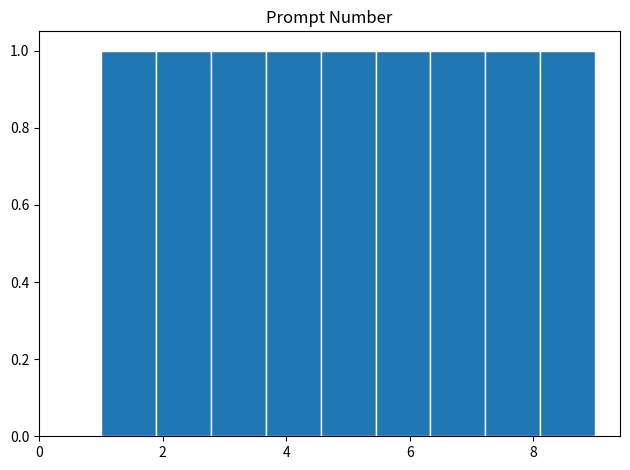

Reading left to right, transcribe this chart: for each bar, give the range it covers on the x-axis and its height. Neither the bar edges nor the heights are printed on the chart, so give them approximately, as read against the axes.

1.0 to 1.8: 1
1.8 to 2.8: 1
2.8 to 3.6: 1
3.6 to 4.6: 1
4.6 to 5.4: 1
5.4 to 6.4: 1
6.4 to 7.2: 1
7.2 to 8.2: 1
8.2 to 9.0: 1